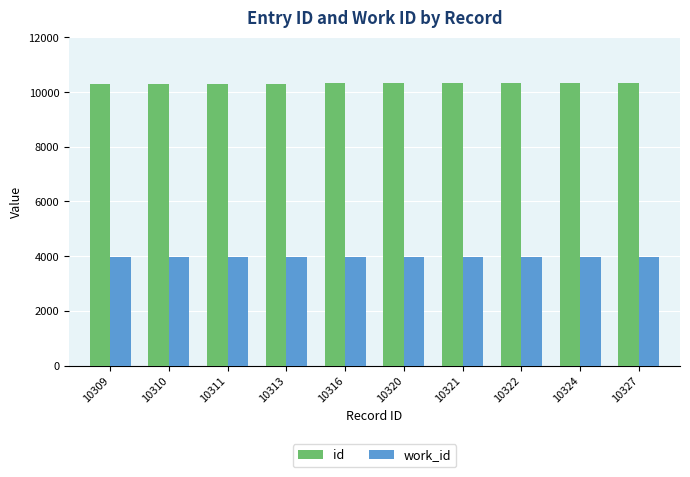

What are all the series names shown in the legend?

id, work_id